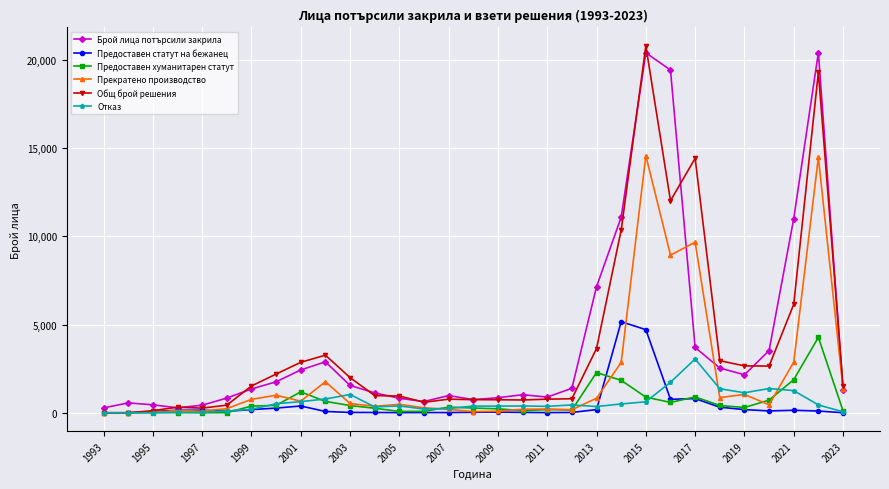

In Прекратено производство, how many points are higher than both neighbors (excluding endpoints)?

9